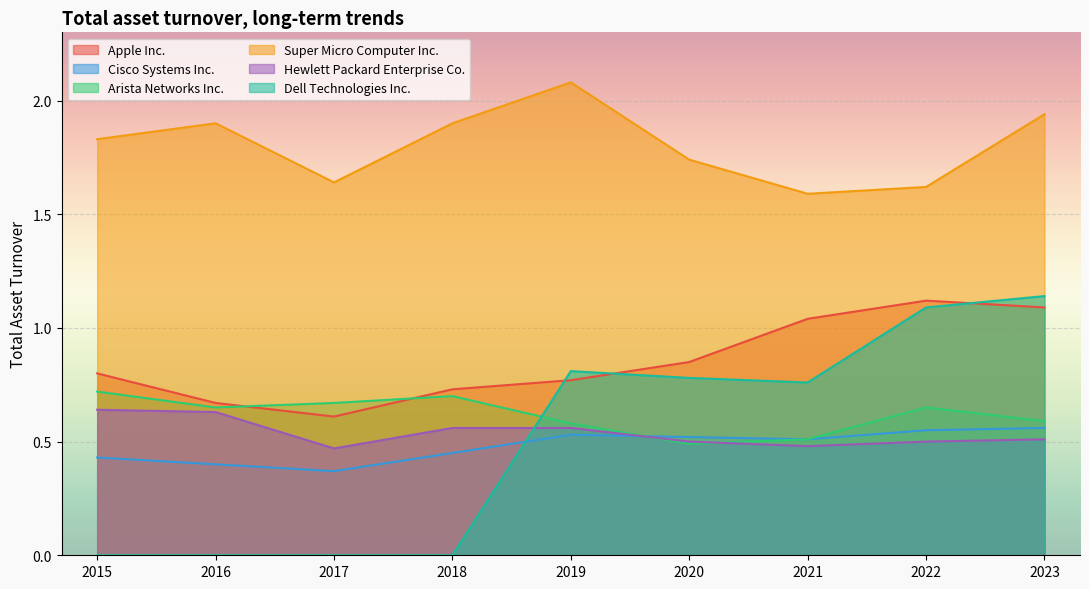

True or false: Super Micro Computer Inc. has a value of 1.0 at 2015.

False